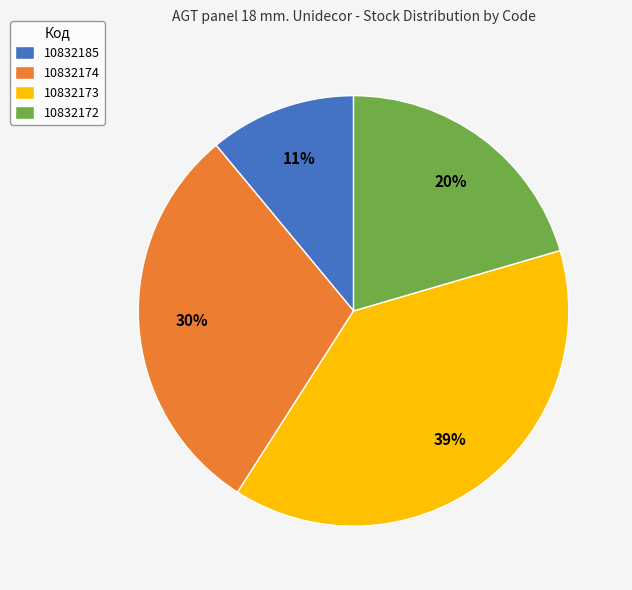

To the nearest percent, what percentage of the pie is 10832174?

30%